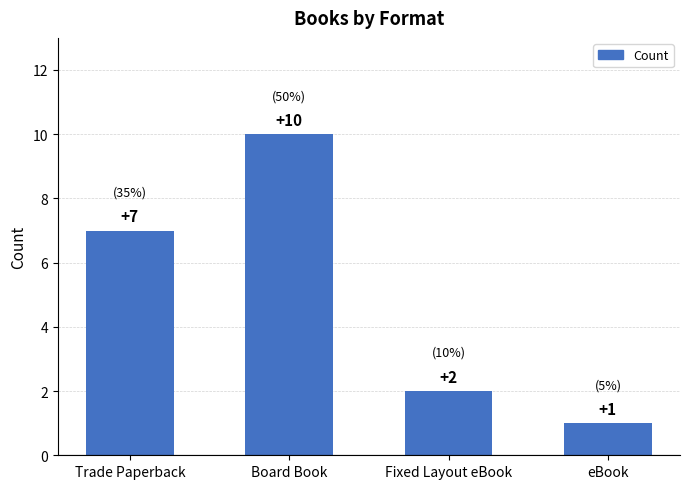

Are the bars grouped side by side (vs. stacked)?

No